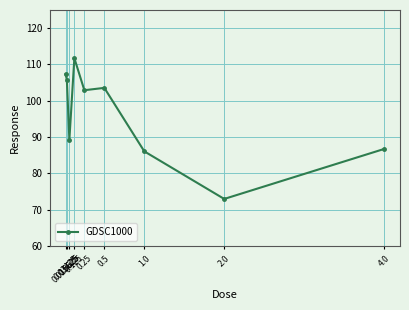

What is the sum of all values?

866.3